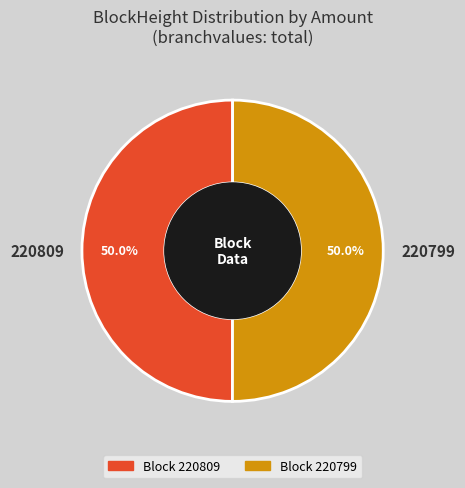

What percentage is NOT represented by 220809?

50.0%